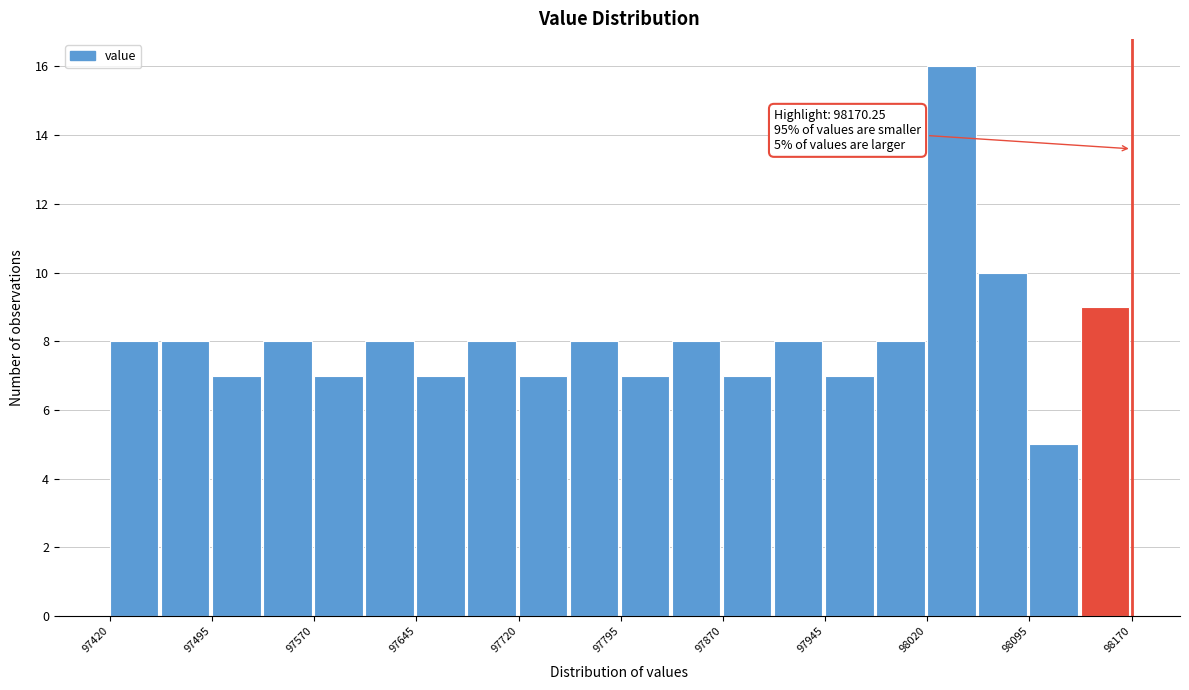

Read against the x-axis, roughly where is the centre of the tallest bar?

98040